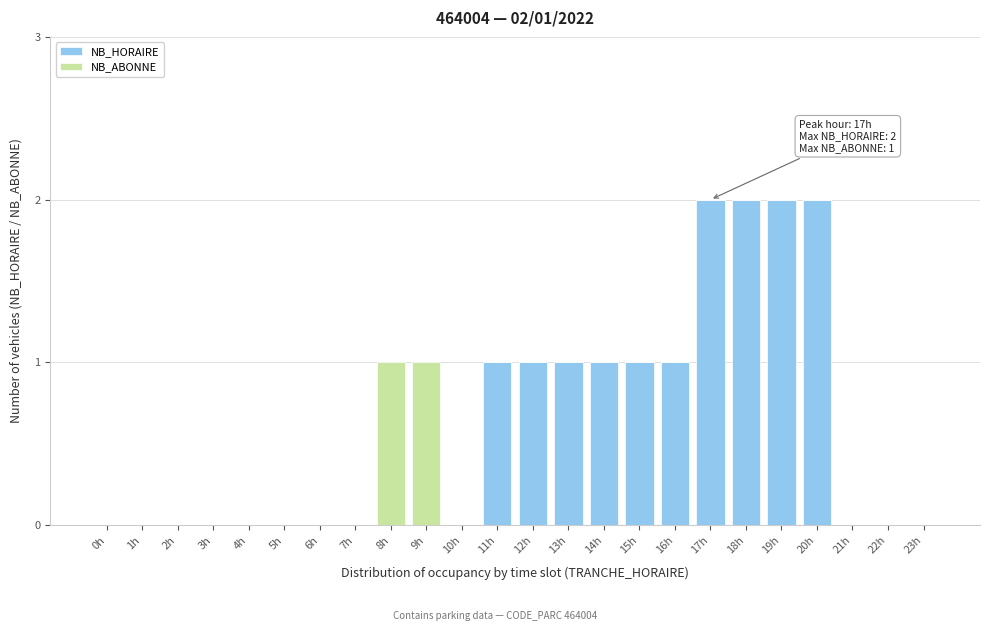

Is it true that NB_HORAIRE equals 1 at 16h?

True